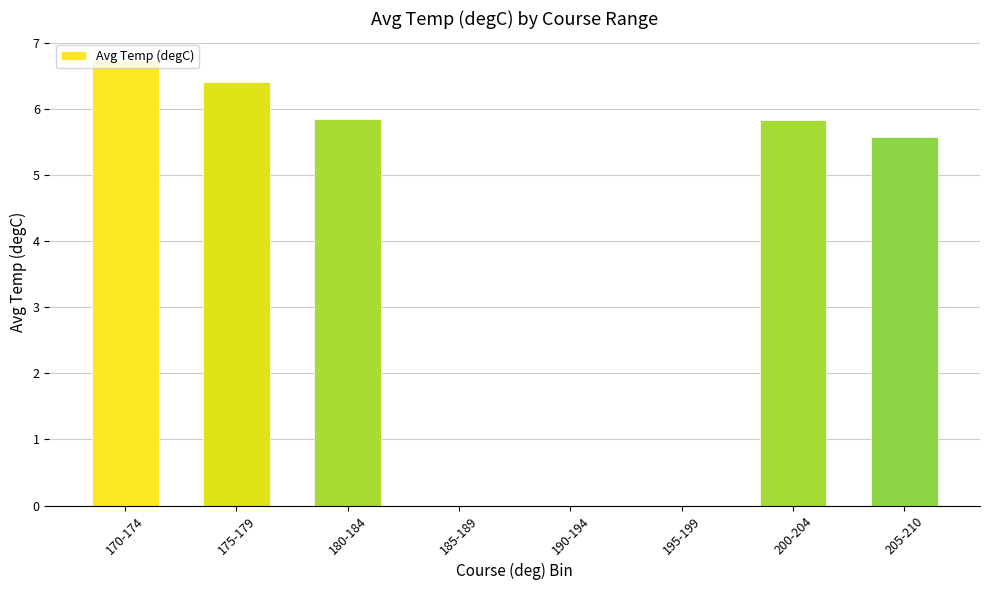

What is the sum of all values?

30.4